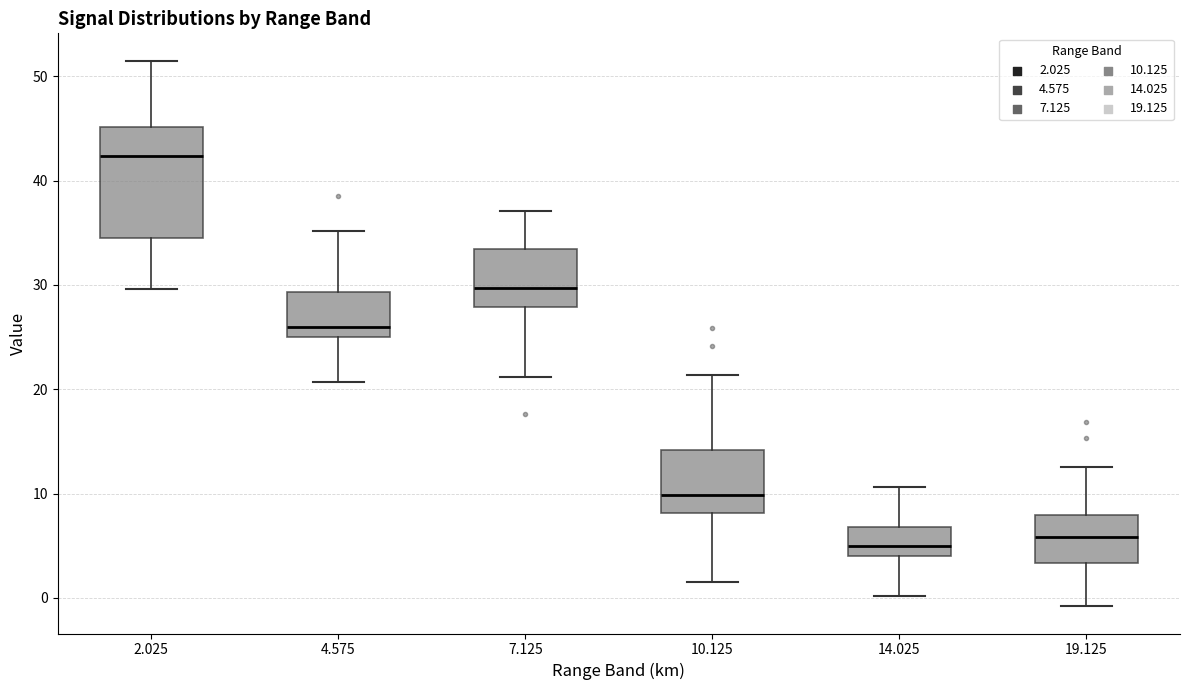

Reading left to right, transcribe this box plot: for each box, give where its median line is, the range the box spans, and where its two whiskers end, as read against the y-axis. The values are not printed on the chart, so give them approximately, as read against the axis.

2.025: median 42, box 34 to 45, whiskers 30 to 52
4.575: median 26, box 25 to 29, whiskers 21 to 35
7.125: median 30, box 28 to 33, whiskers 21 to 37
10.125: median 10, box 8 to 14, whiskers 2 to 21
14.025: median 5, box 4 to 7, whiskers 0 to 11
19.125: median 6, box 3 to 8, whiskers -1 to 13